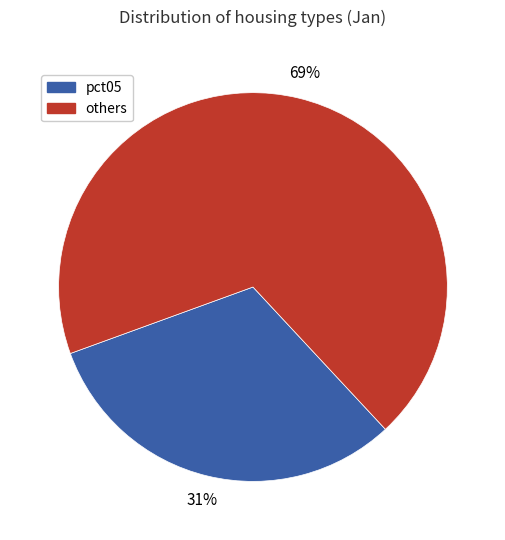

Count the number of slices in the pie.

2